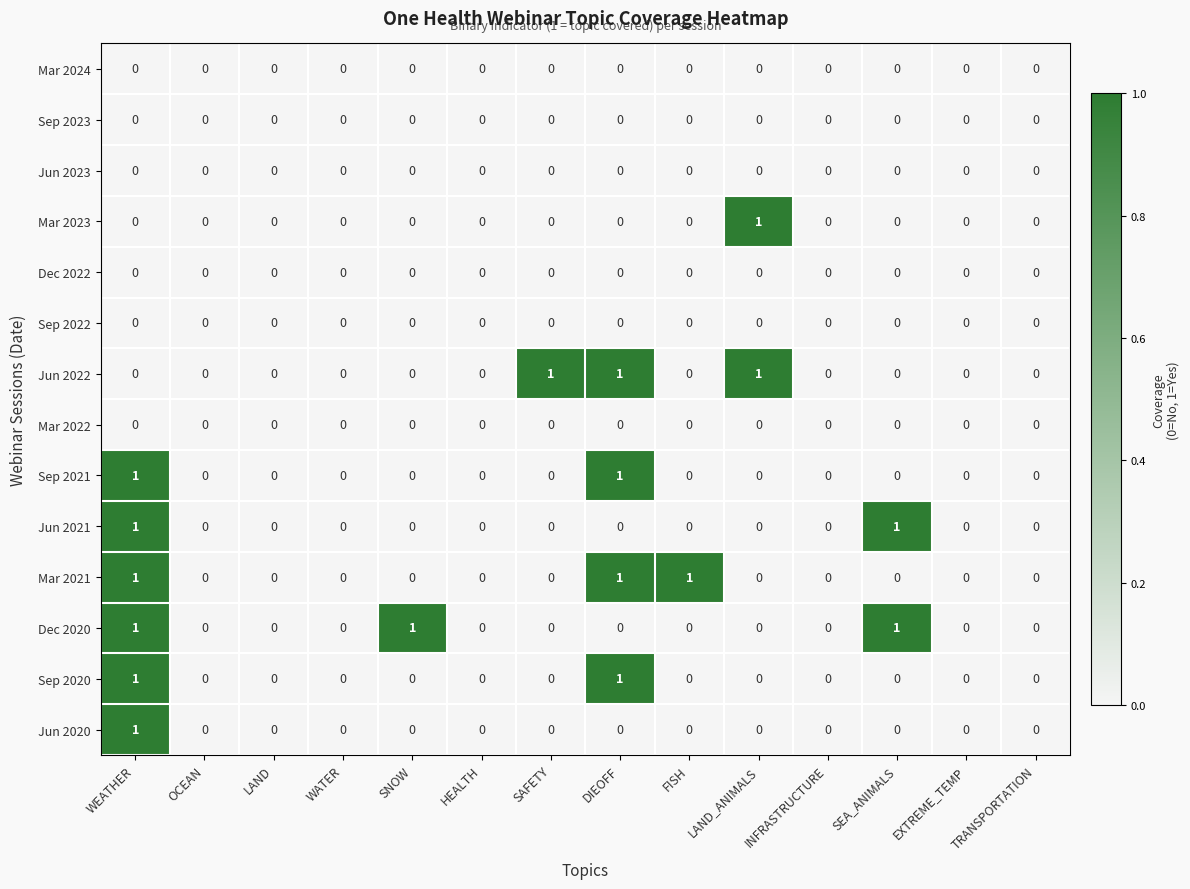

The Mar 2024 series shows 0 at SEA_ANIMALS. True or false?

True